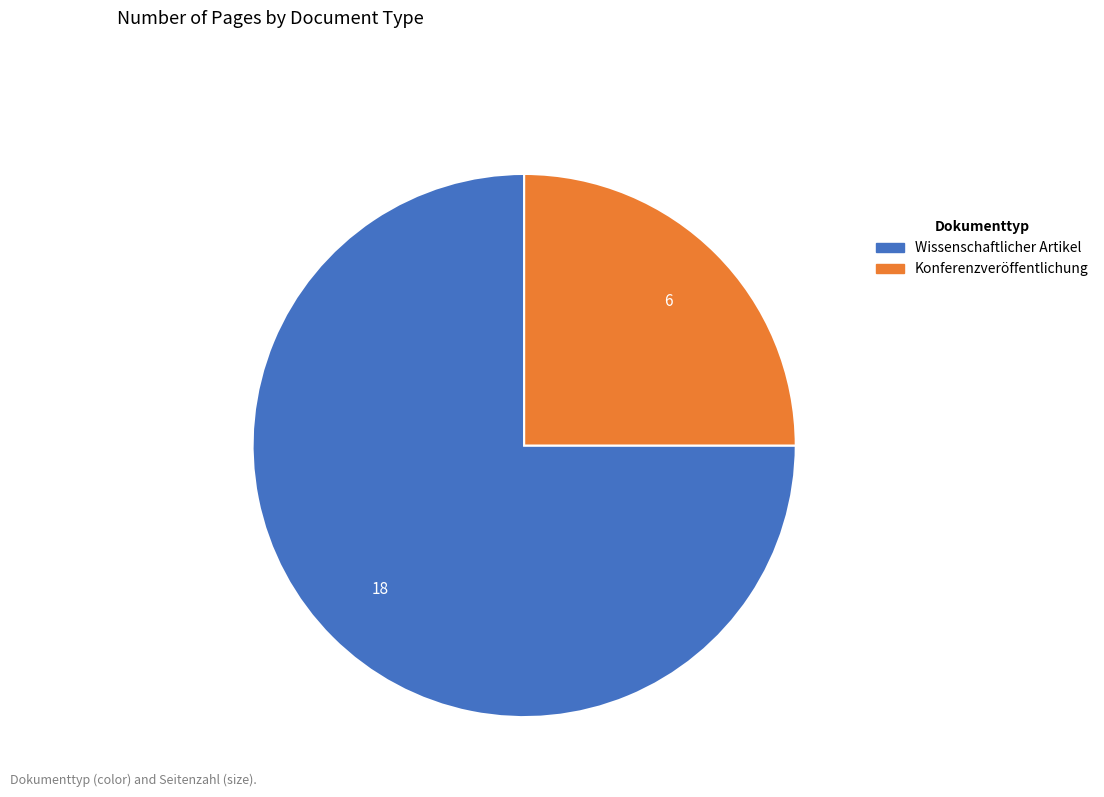

Which category has the smallest portion of the pie?

Konferenzveröffentlichung